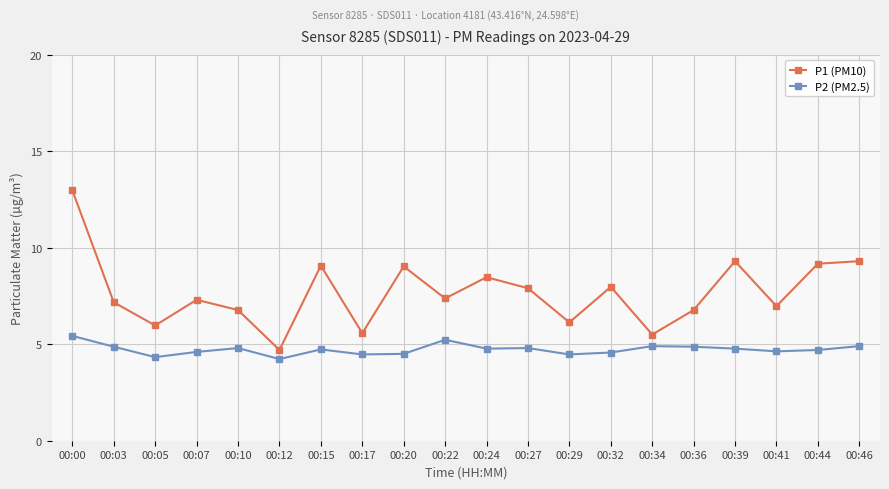

Rank the series by their maximum value, from lowest to highest.

P2 (PM2.5), P1 (PM10)